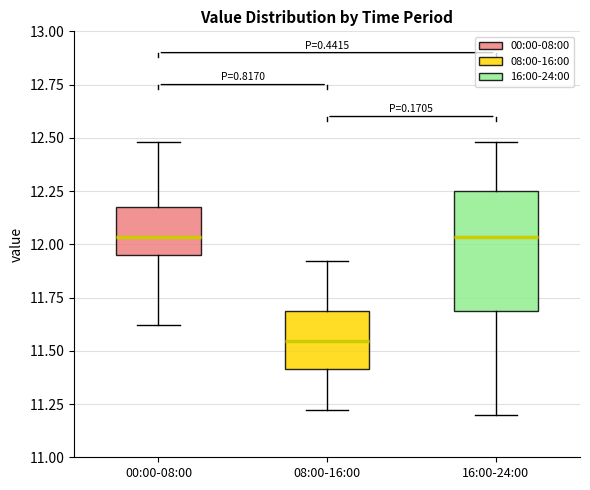

Where does the median line of the box for 16:00-24:00 sit on the y-axis? The values are not printed on the chart, so give them approximately, as read against the axis.

12.05